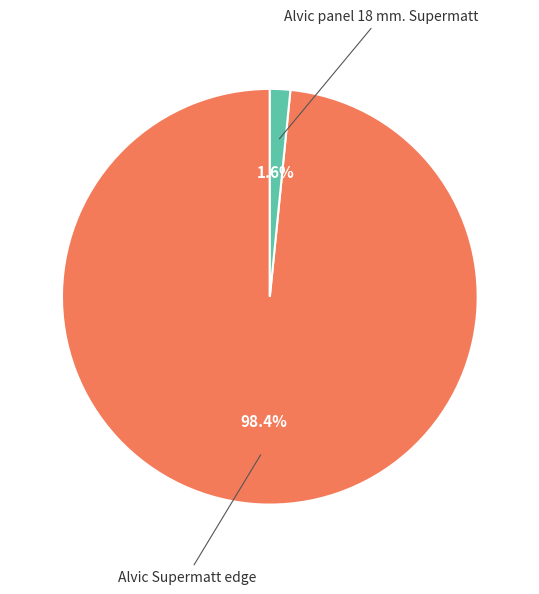

Does any single category account for the majority?

Yes